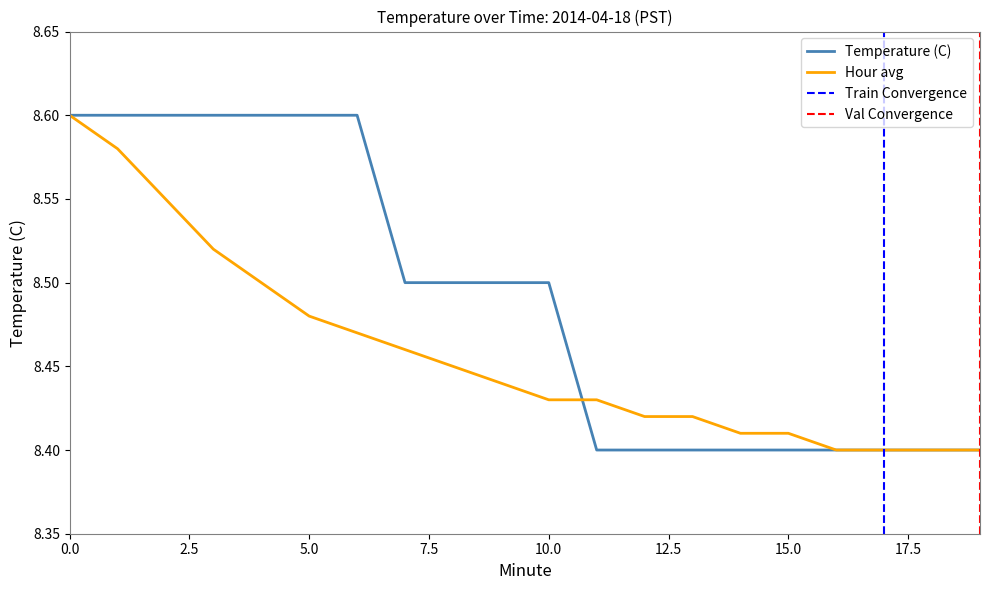

Does the chart have visible grid lines?

No